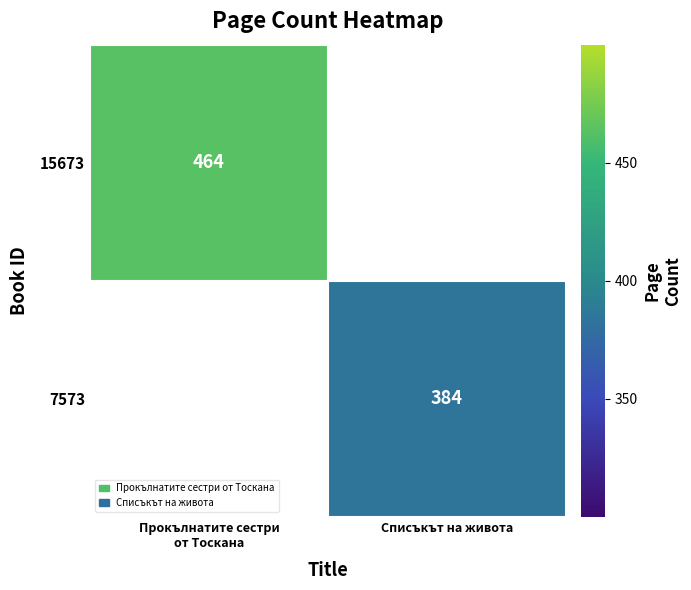

Which series has the widest spread of values?

15673